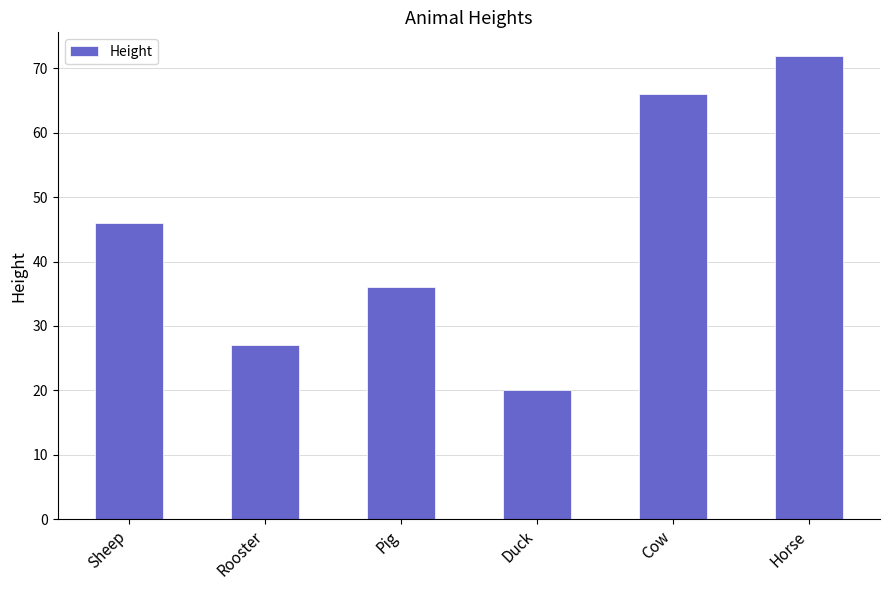

Are the bars grouped side by side (vs. stacked)?

No